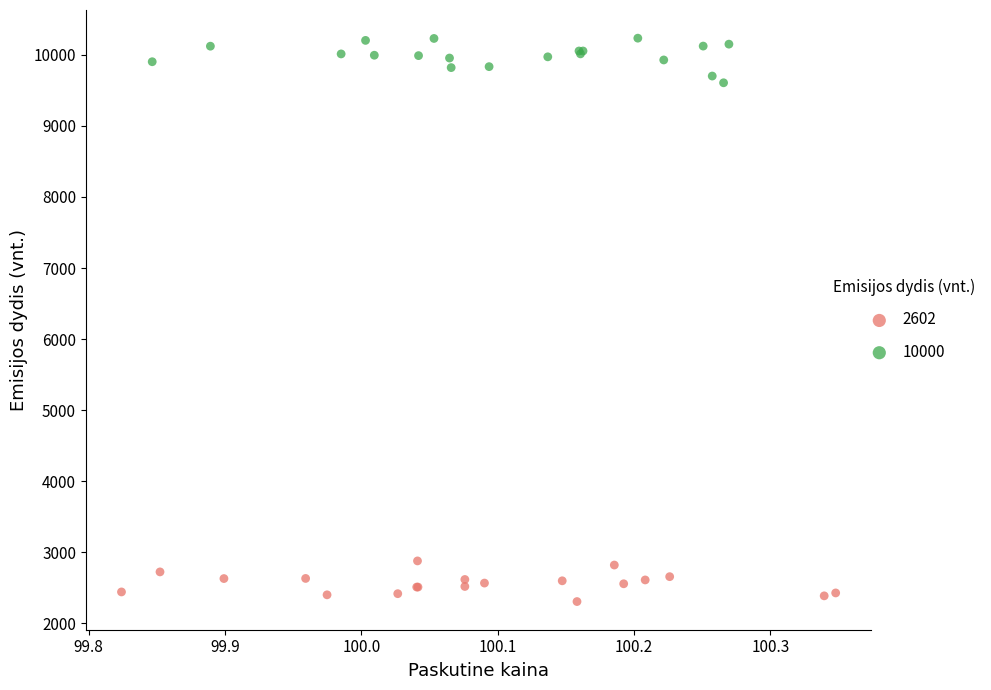

Which series reaches the minimum Y coordinate?

2602